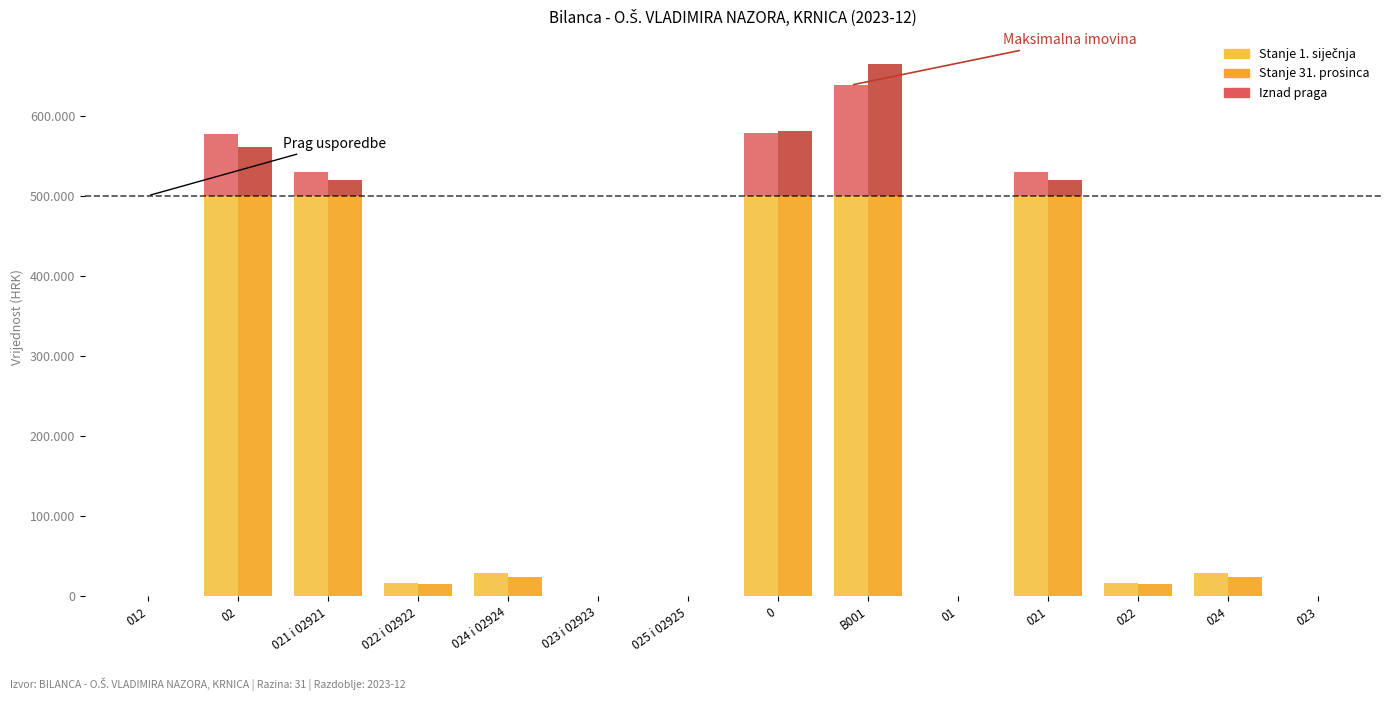

List the series in order of their overall mean, highest first.

Stanje 1. siječnja, Stanje 31. prosinca